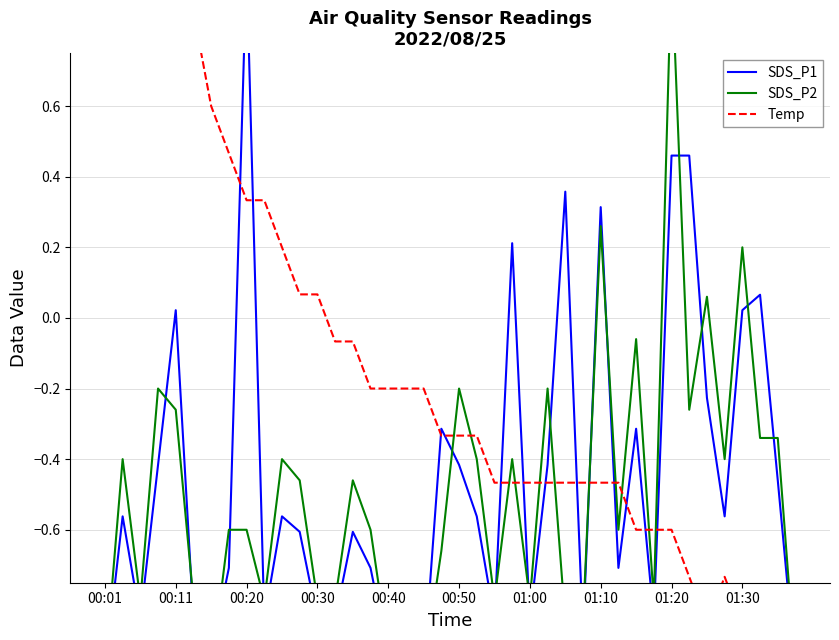

What is the difference between the maximum and minimum values in the SDS_P2 series?

2.0